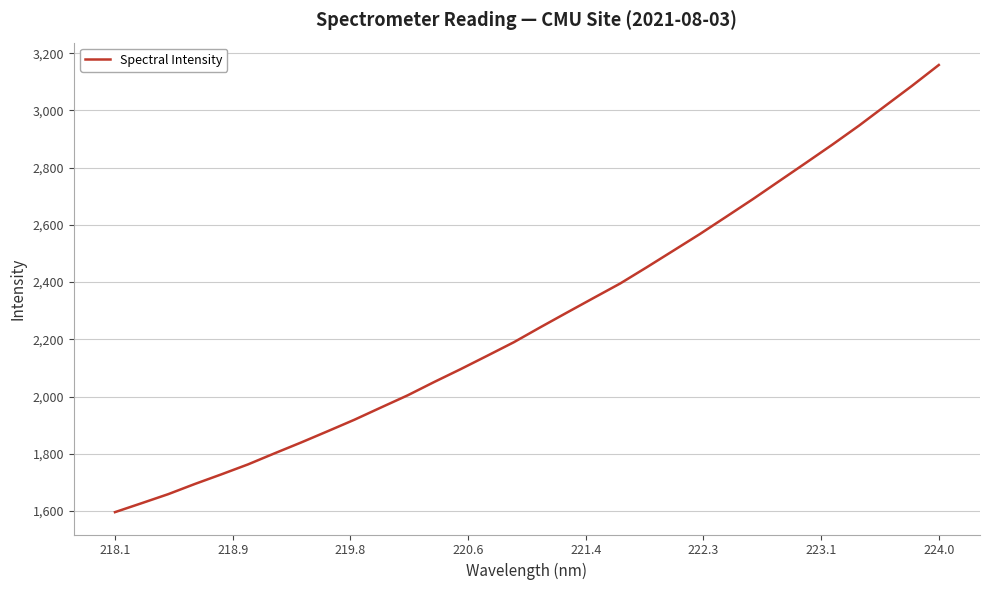

What is the maximum value shown in the chart?

3158.8